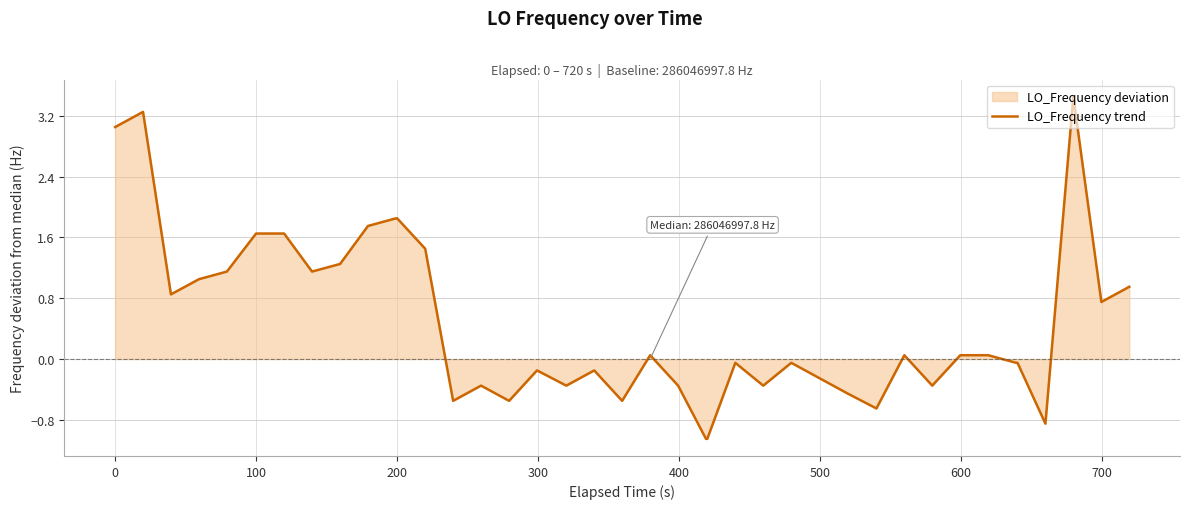

Where does the data first go above 0?

0